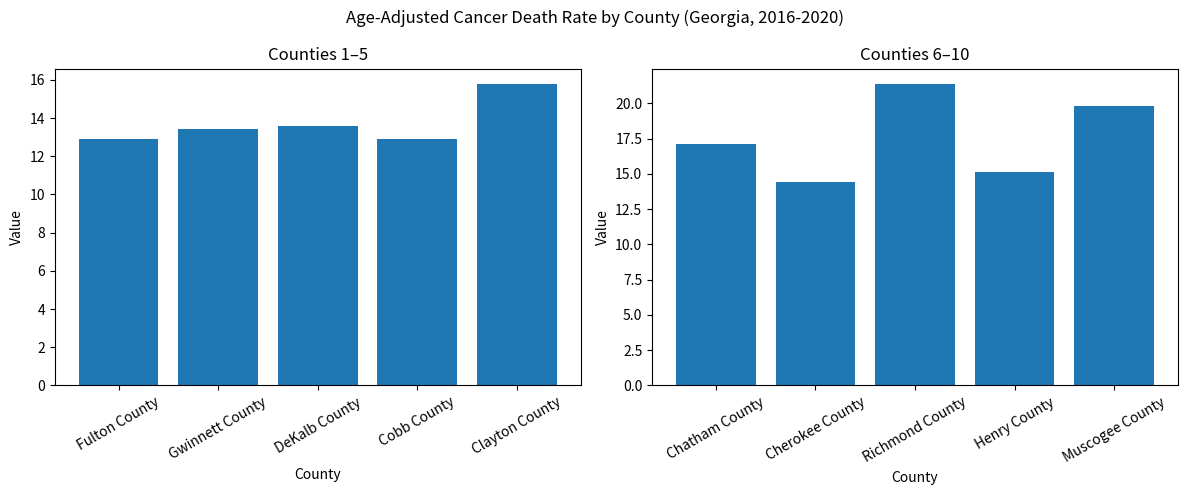

Which category has the highest value in the Age-Adjusted Death Rate (Group 1) series?

Clayton County